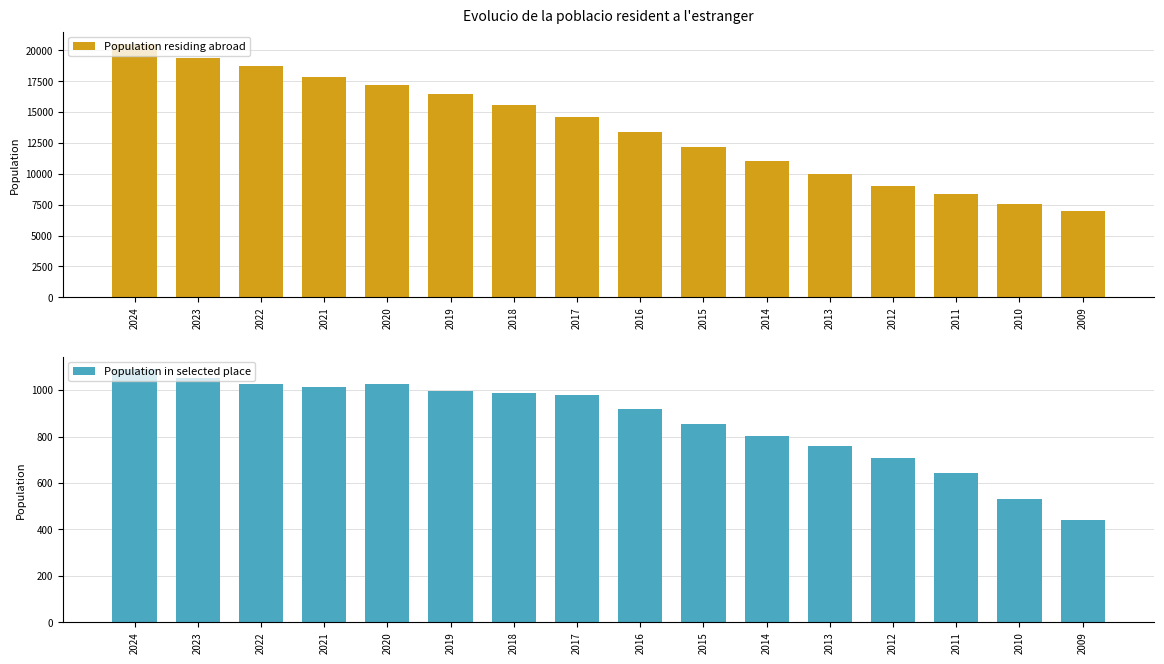

What are all the series names shown in the legend?

Population residing abroad, Population in selected place